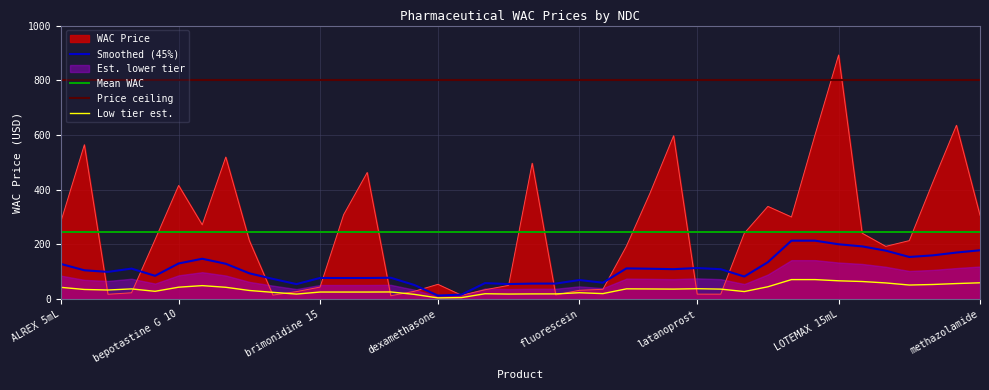

Reading right to left, what are all the values shown in this chart?

306.5	635.4	427.4	213.7	192.7	240.8	892.3	600.2	300.1	338.8	240.8	17.9	18.0	597.1	387.4	193.7	35.7	32.0	15.2	496.6	50.0	34.0	14.0	53.9	28.4	12.1	462.8	308.6	43.8	27.2	14.5	213.8	519.2	271.5	415.4	217.2	22.9	17.5	564.2	282.1